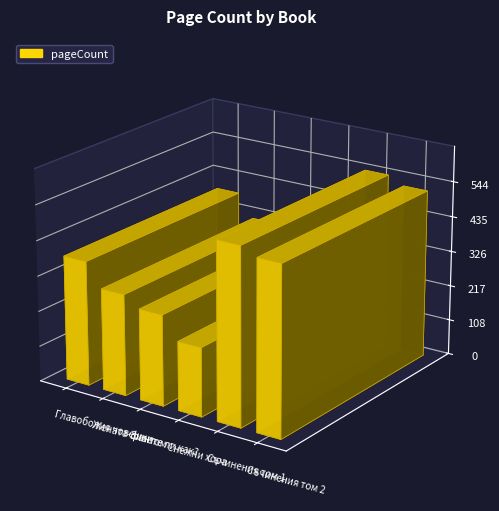

What is the label of the 1st bar from the left?

Главоболия човешки